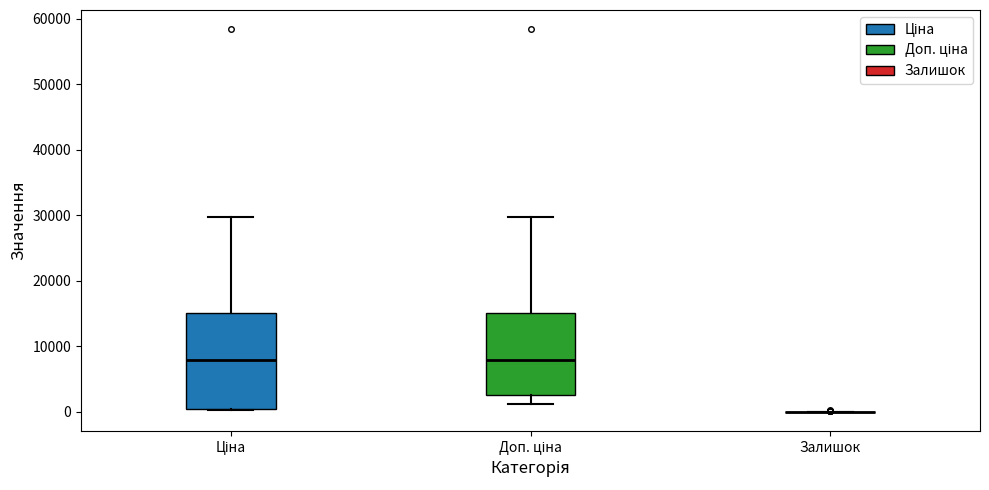

Where does the median line of the box for Ціна sit on the y-axis? The values are not printed on the chart, so give them approximately, as read against the axis.

8000